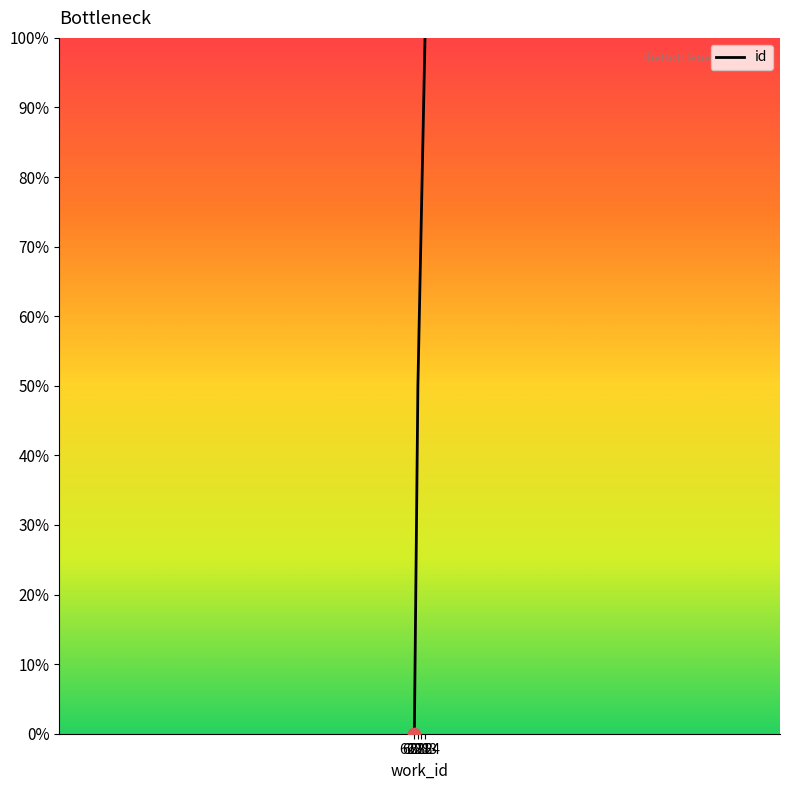

What is the change in value from 6282 to 6284?

+50